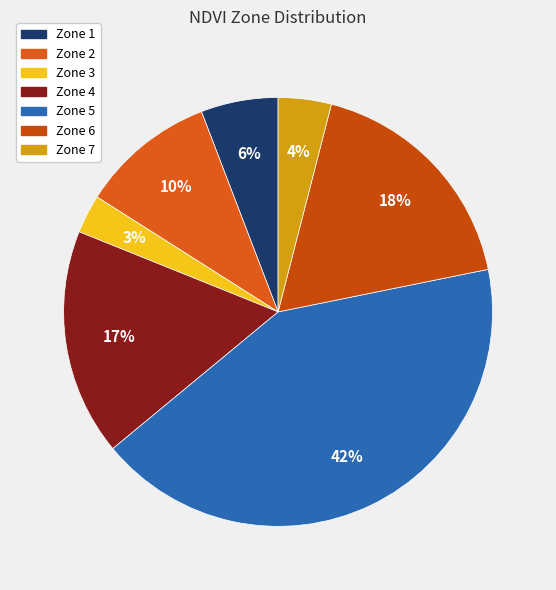

How many slices are in this pie chart?

7